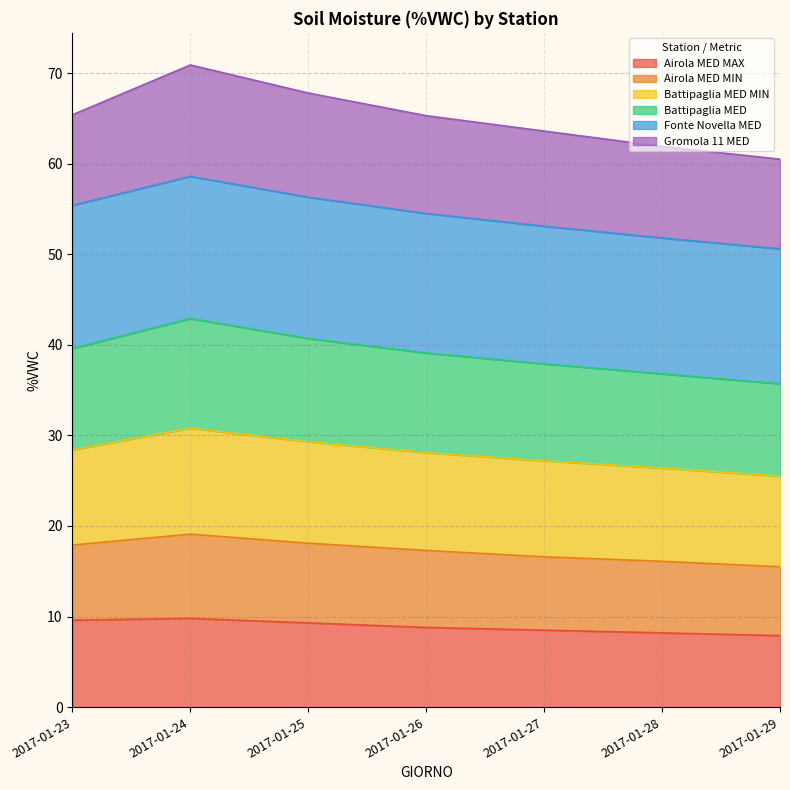

True or false: Airola MED MIN and Airola MED MAX cross at least once.

False